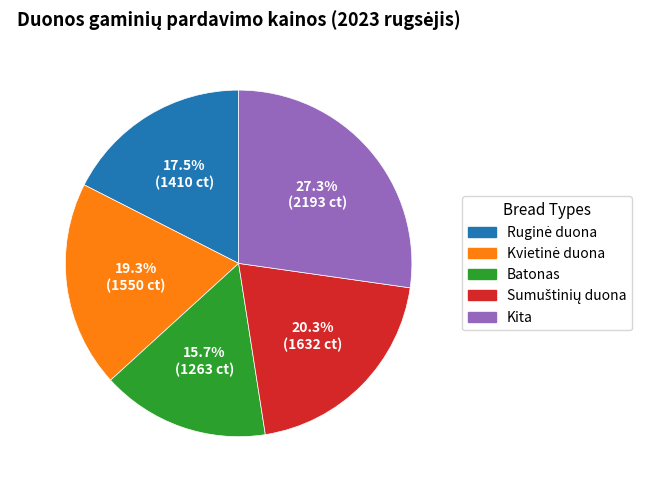

Is there a majority slice in this chart?

No